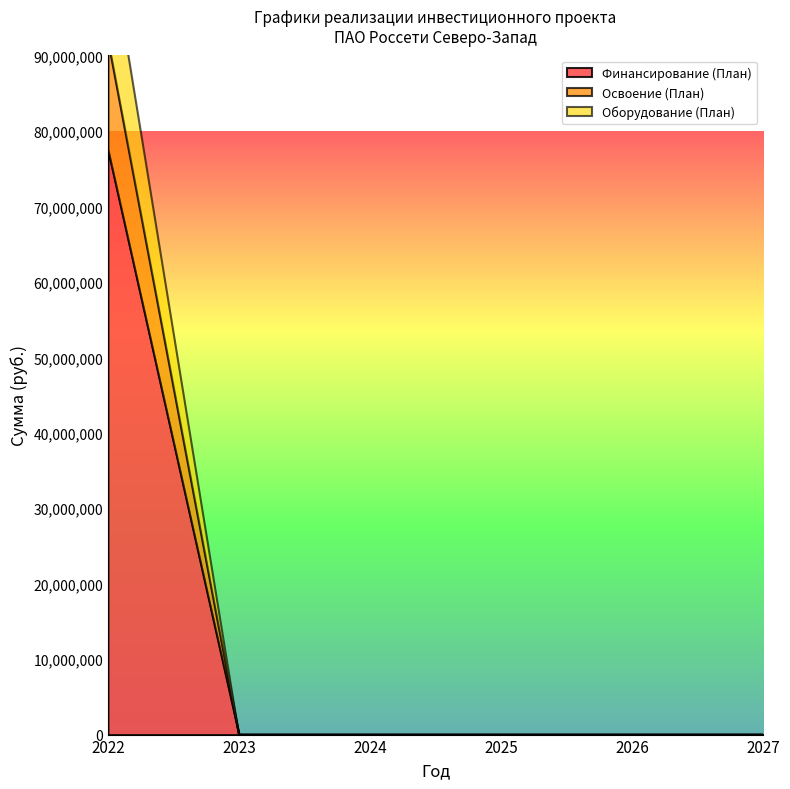

Is it true that Финансирование (План) equals 0 at 2027?

True